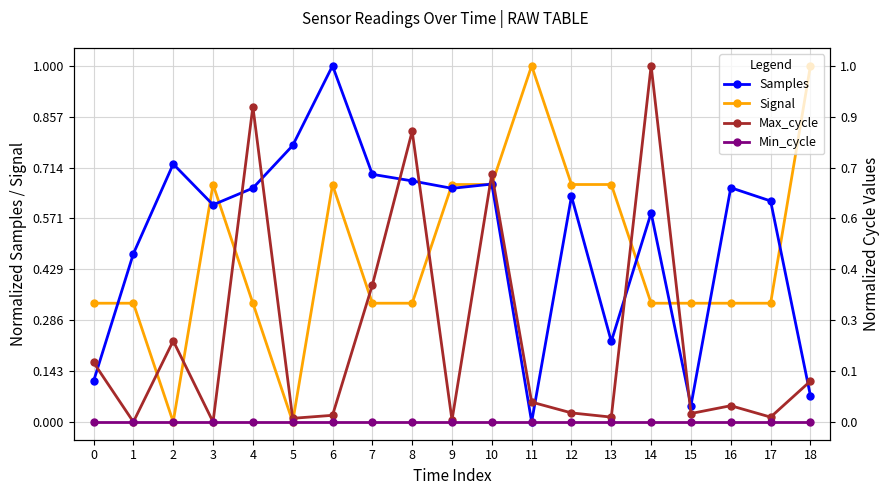

Reading right to left, list all the values displayed in this chart.

Samples: 18=0.1	17=0.6	16=0.7	15=0.0	14=0.6	13=0.2	12=0.6	11=0.0	10=0.7	9=0.7	8=0.7	7=0.7	6=1.0	5=0.8	4=0.7	3=0.6	2=0.7	1=0.5	0=0.1
Signal: 18=1.0	17=0.3	16=0.3	15=0.3	14=0.3	13=0.7	12=0.7	11=1.0	10=0.7	9=0.7	8=0.3	7=0.3	6=0.7	5=0.0	4=0.3	3=0.7	2=0.0	1=0.3	0=0.3
Max_cycle: 18=0.1	17=0.0	16=0.0	15=0.0	14=1.0	13=0.0	12=0.0	11=0.1	10=0.7	9=0.0	8=0.8	7=0.4	6=0.0	5=0.0	4=0.9	3=0.0	2=0.2	1=0.0	0=0.2
Min_cycle: 18=0.0	17=0.0	16=0.0	15=0.0	14=0.0	13=0.0	12=0.0	11=0.0	10=0.0	9=0.0	8=0.0	7=0.0	6=0.0	5=0.0	4=0.0	3=0.0	2=0.0	1=0.0	0=0.0